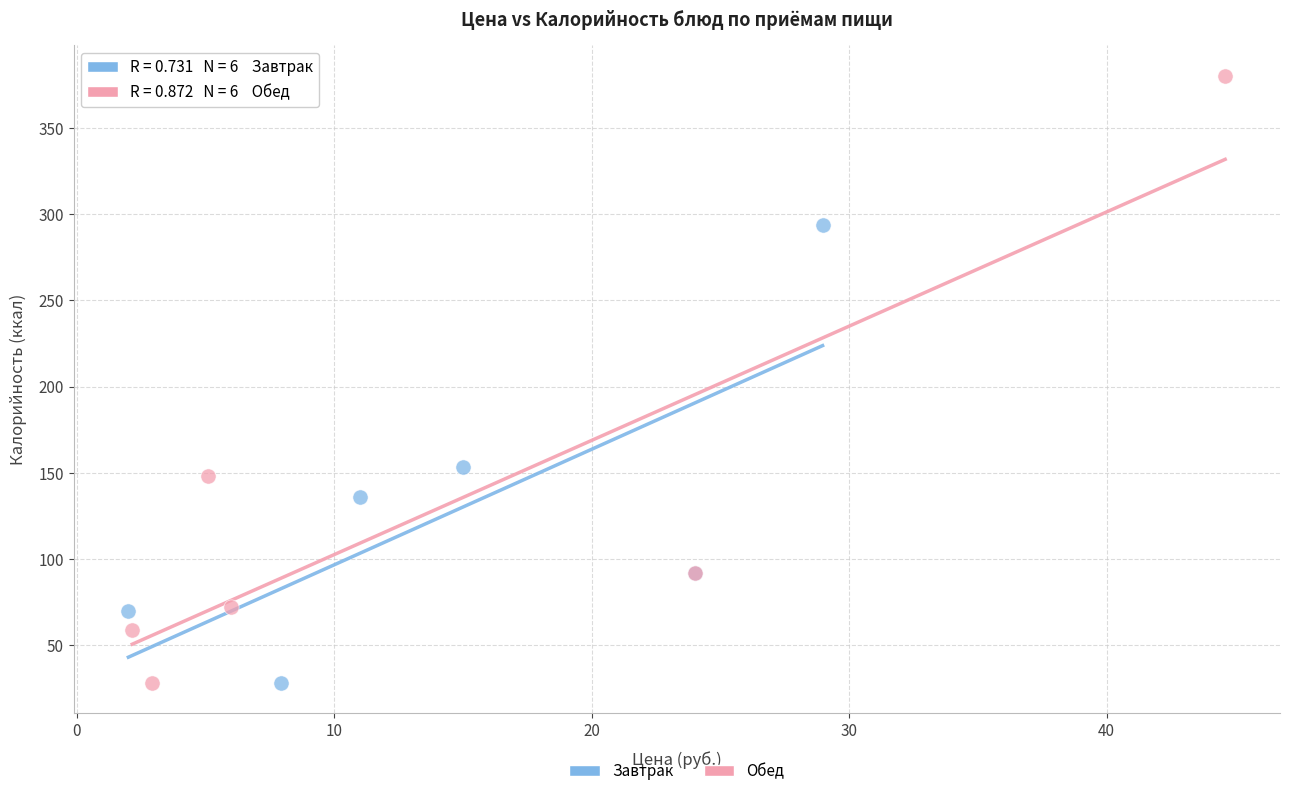

Which series has the largest Y range (max minus min)?

Обед